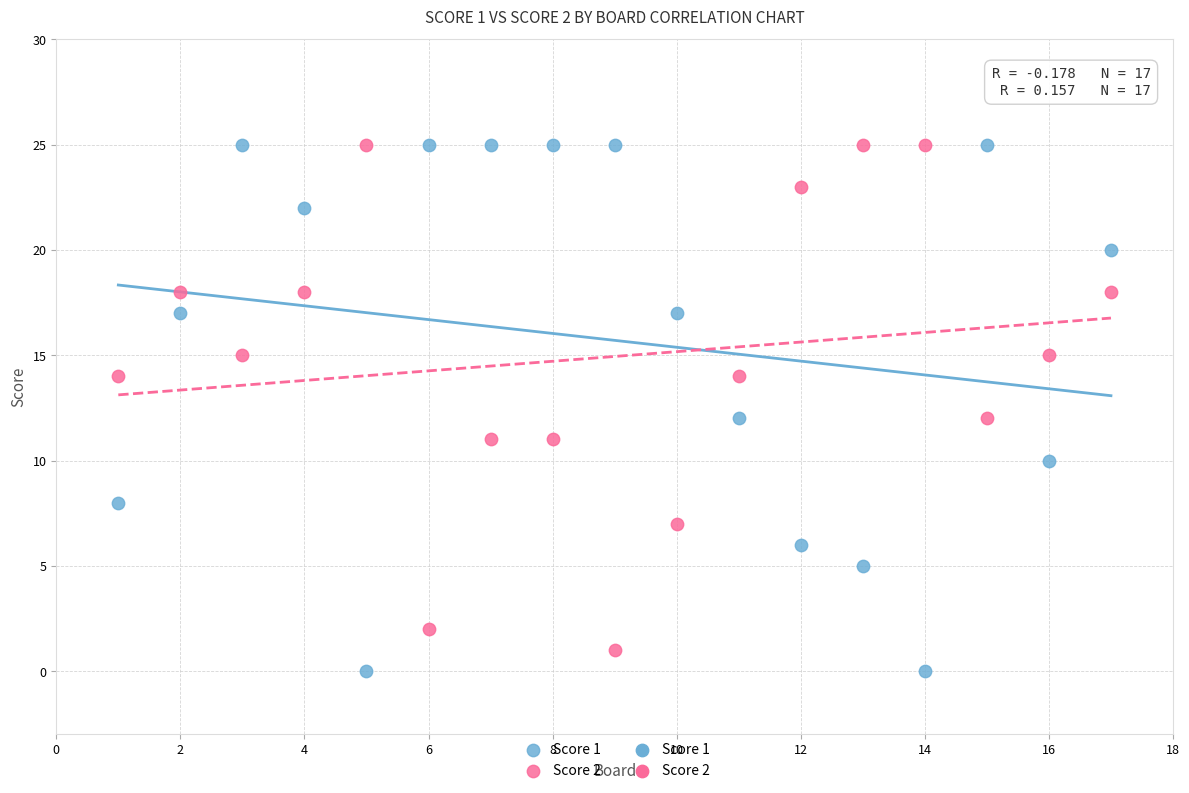

Across all data points, what is the range of Y values (max minus min)?

25